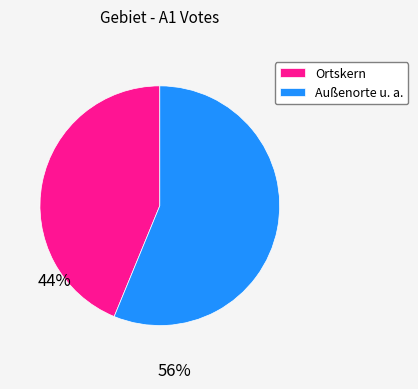

Count the number of slices in the pie.

2